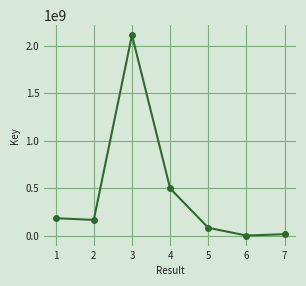

True or false: there are more than 1 points higher than both neighbors.

False